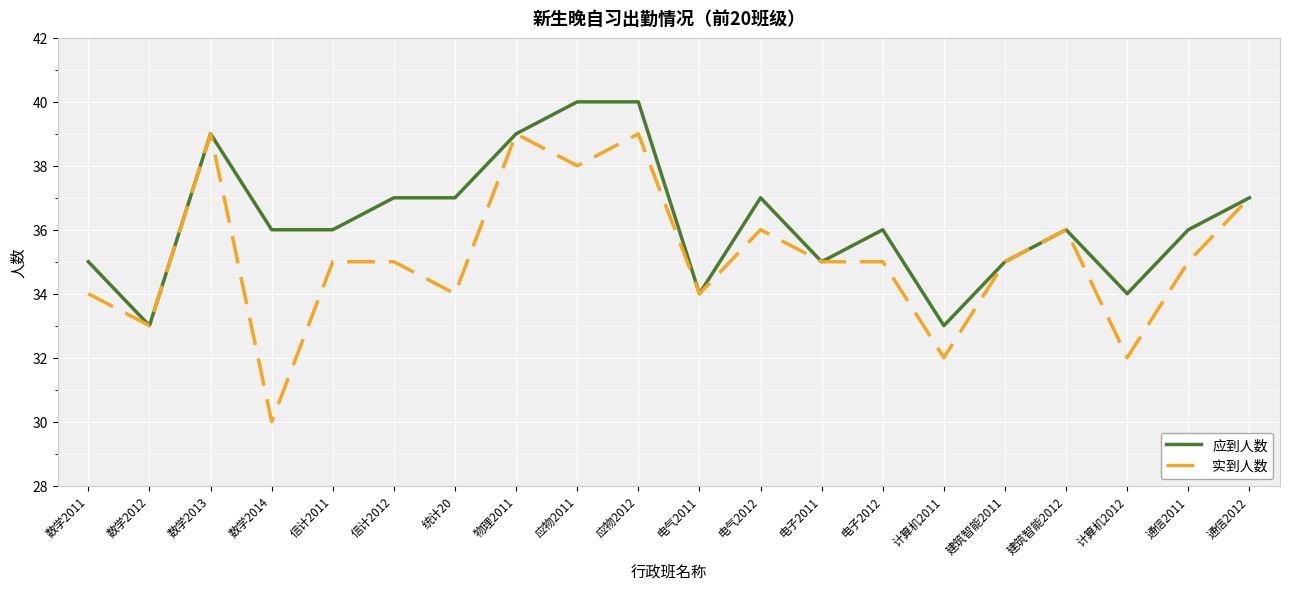

What is the total value across all series at 计算机2011?

65